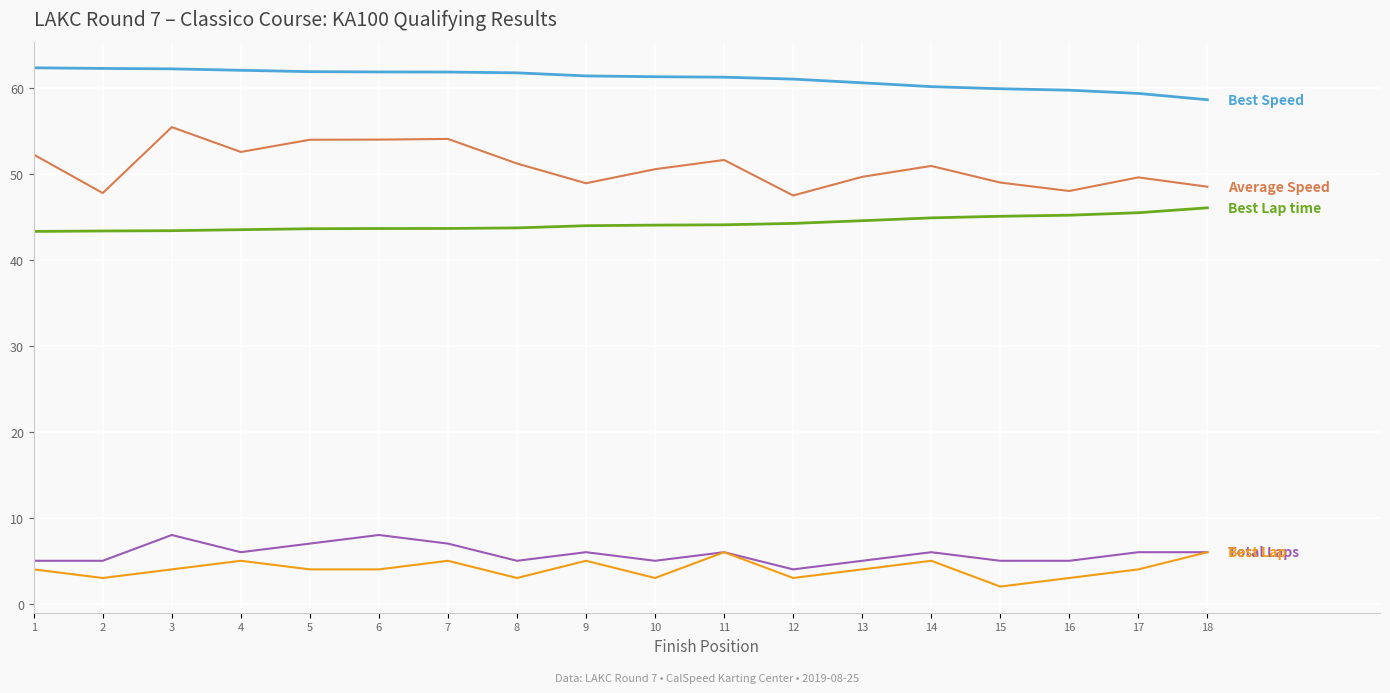

What is the difference between the highest and lowest values at 8?

58.8